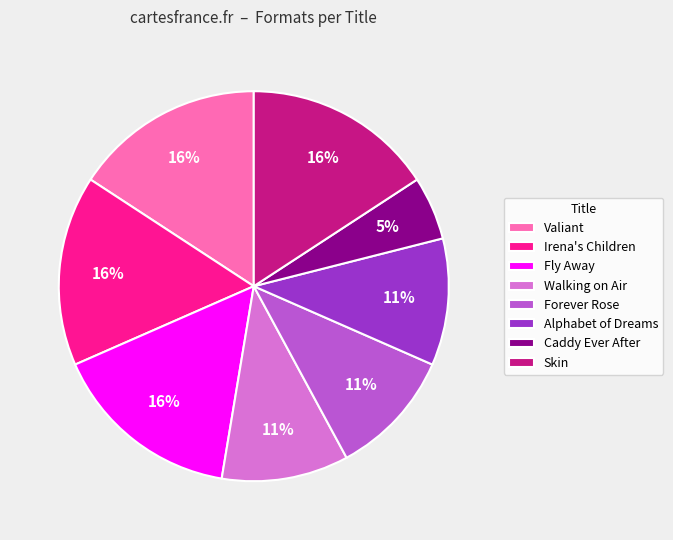

To the nearest percent, what portion does Fly Away represent?

16%